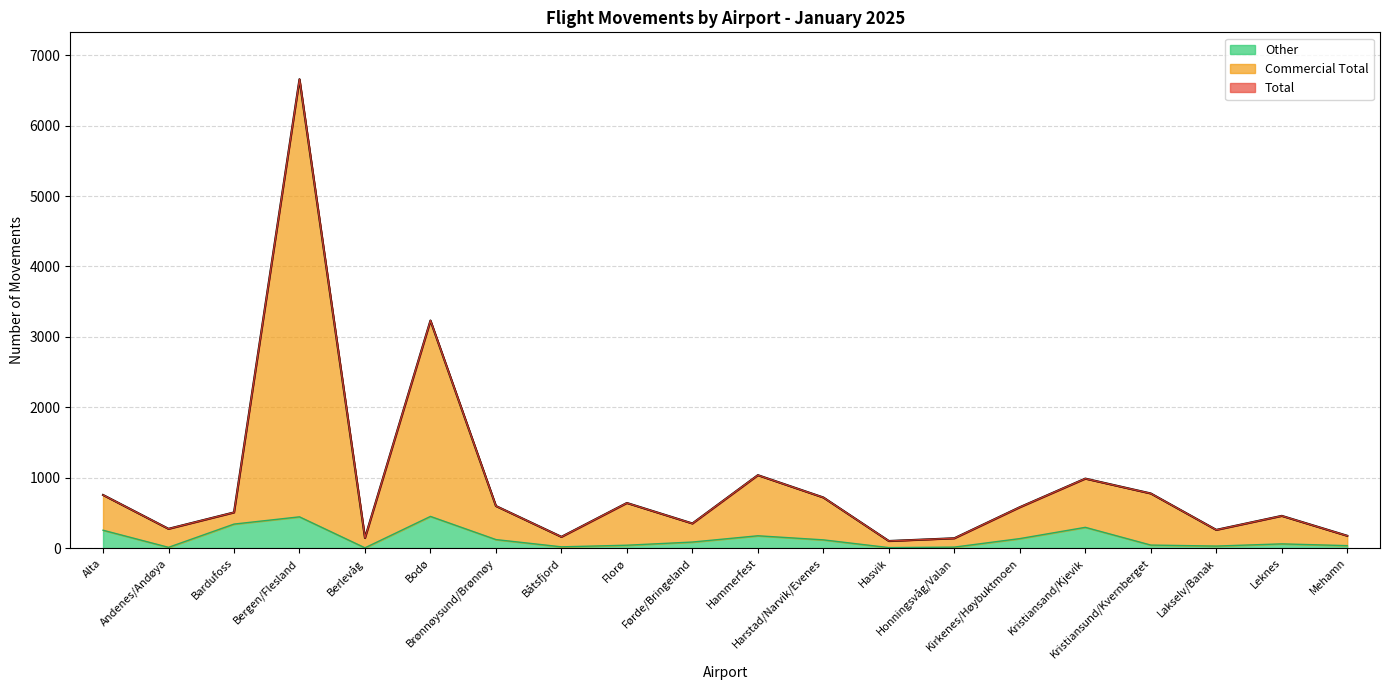

What is the label of the 11th point from the left?

Hammerfest